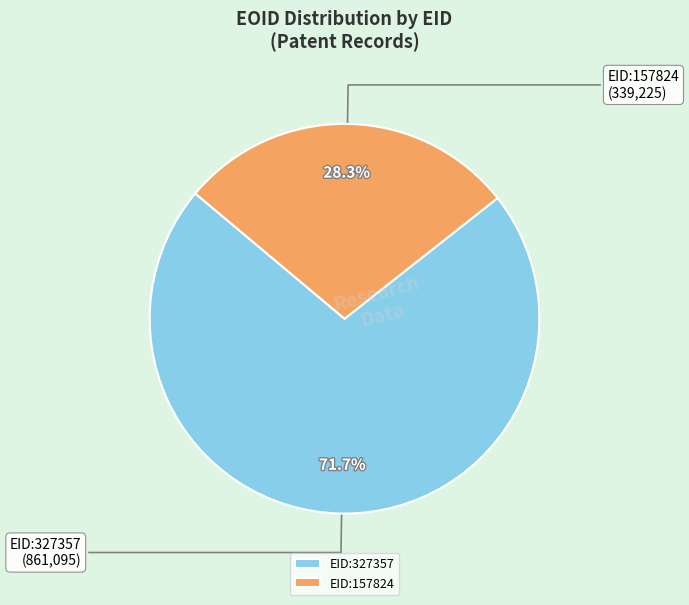

Is there any slice that represents more than half of the pie?

Yes